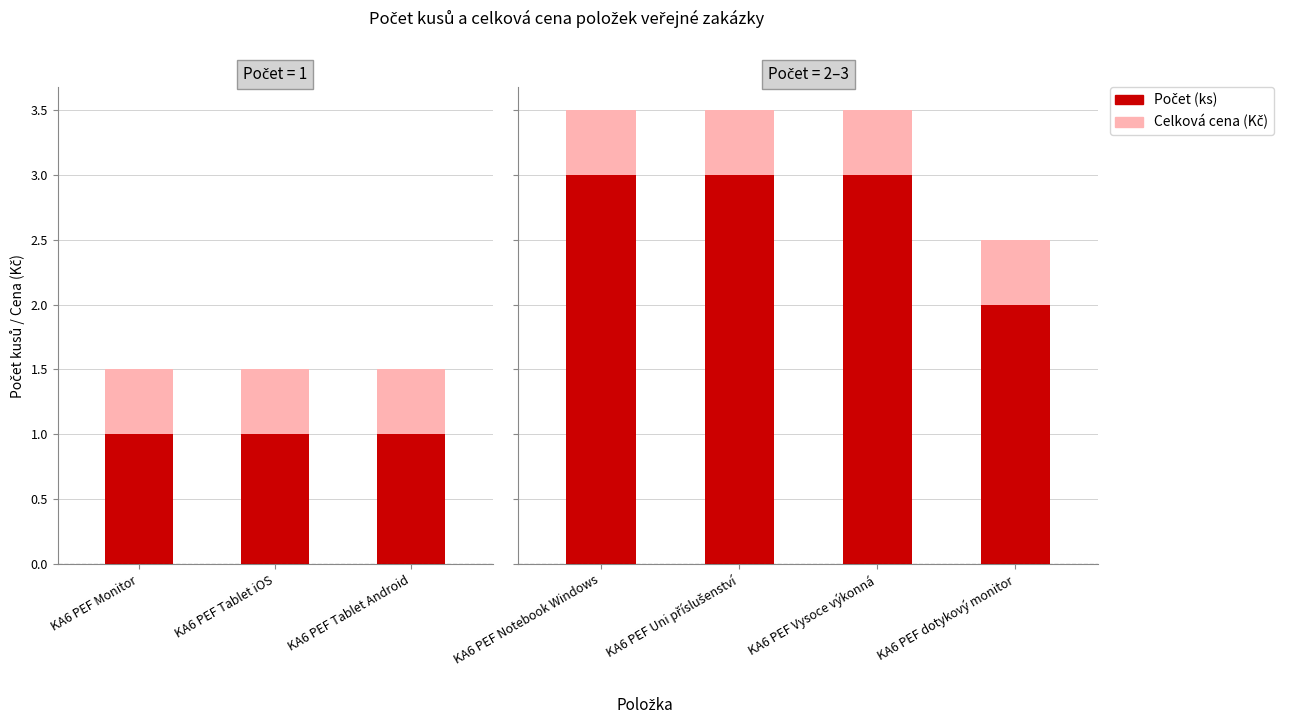

At which label does Celková cena (tis. Kč) reach its minimum?

KA6 PEF Notebook Windows